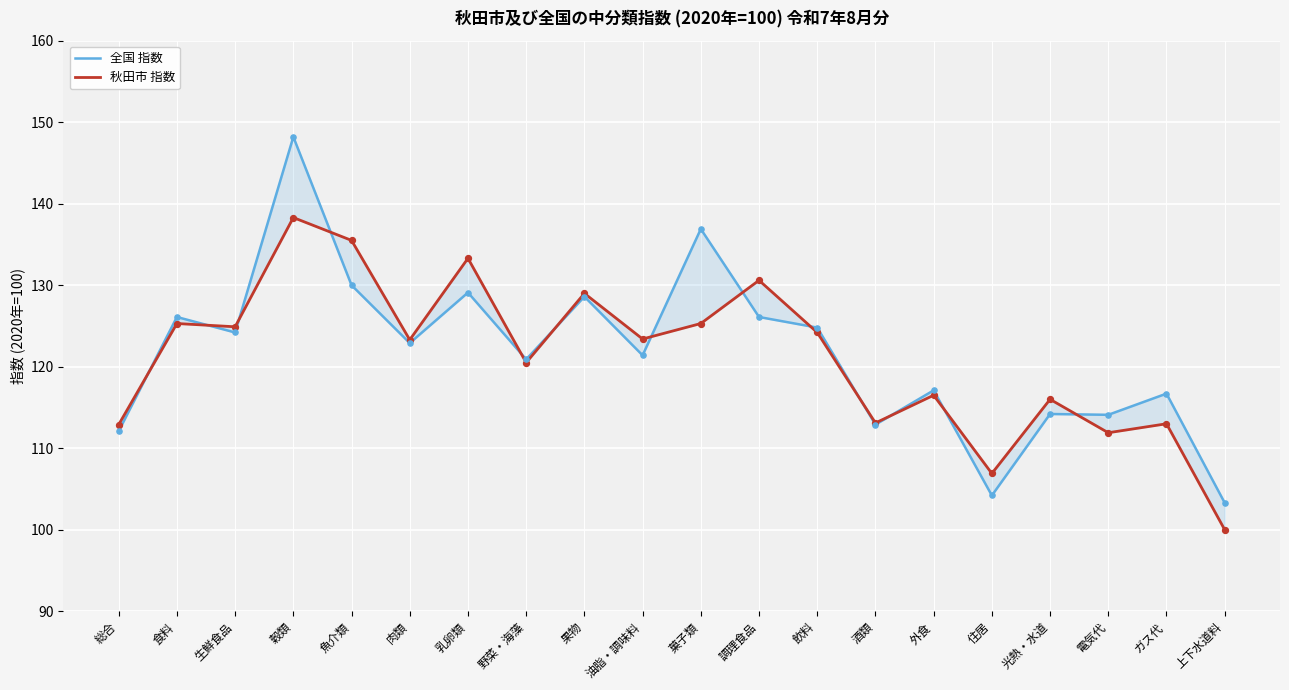

Which series contains the highest Y value?

全国 指数